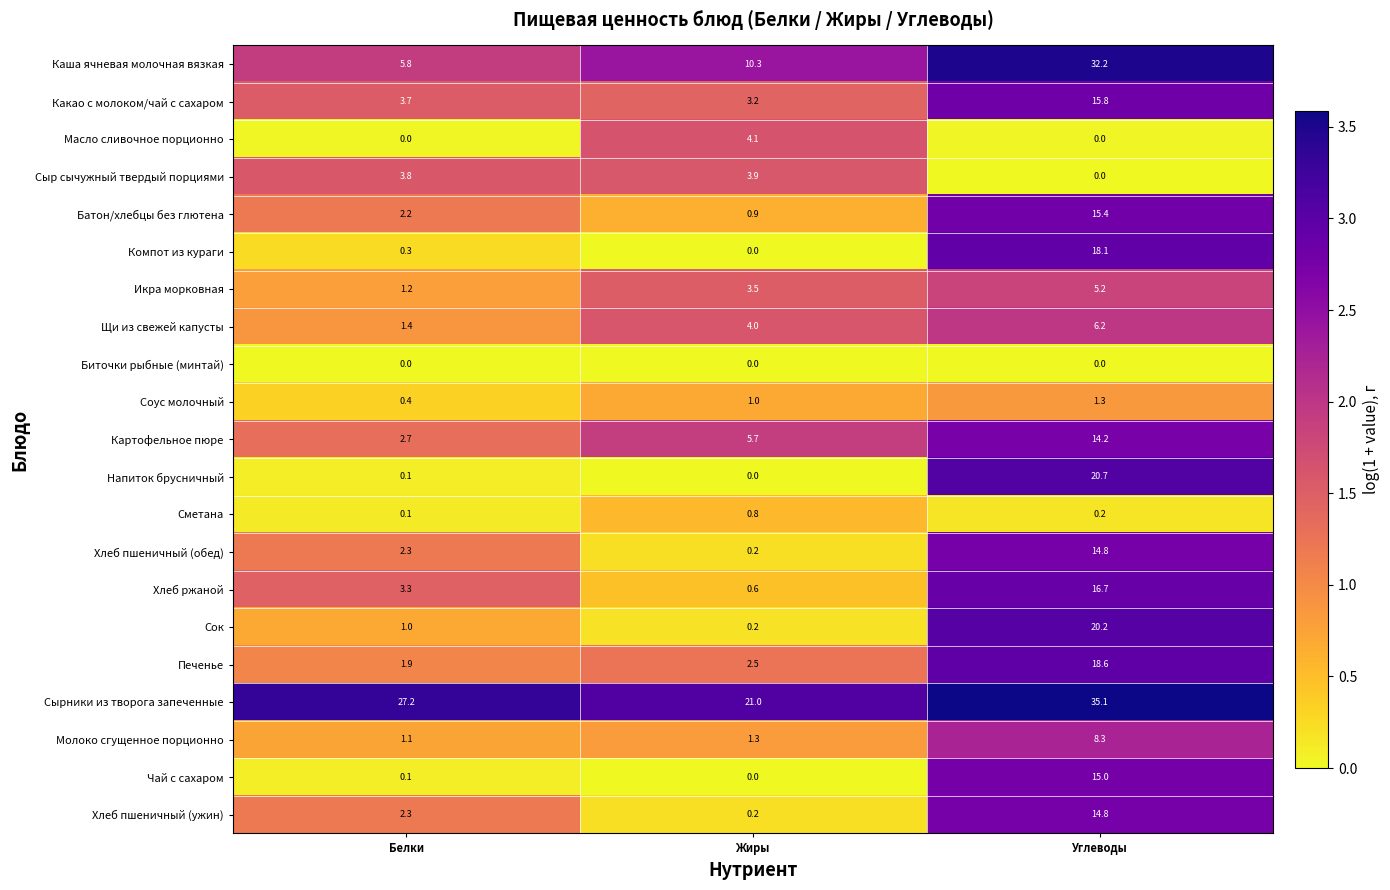

Rank the categories by Компот из кураги value from highest to lowest.

Углеводы, Белки, Жиры